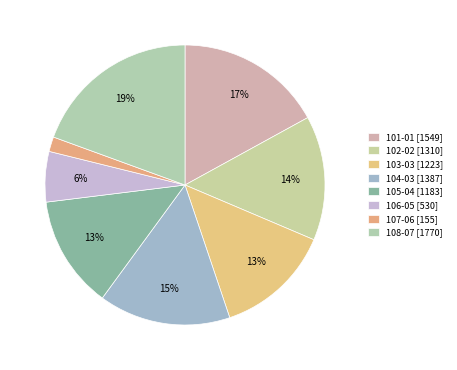

Does any single category account for the majority?

No